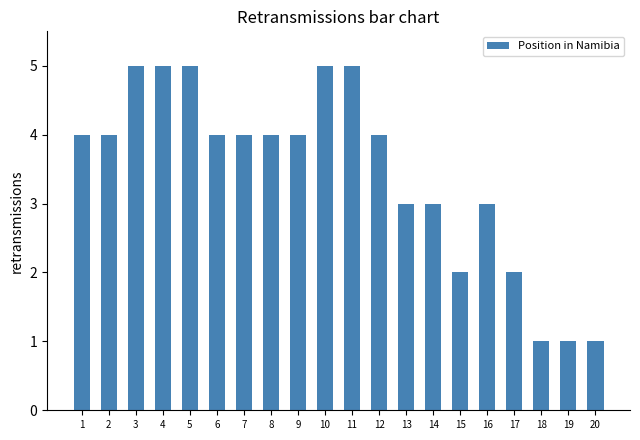

What is the change in value from 2 to 3?

+1